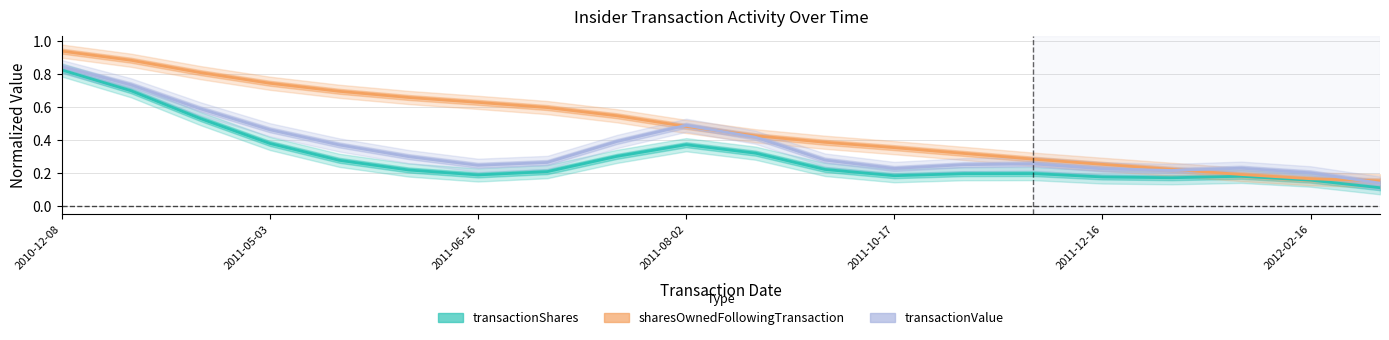

What is the average value of the sharesOwnedFollowingTransaction series?

0.5